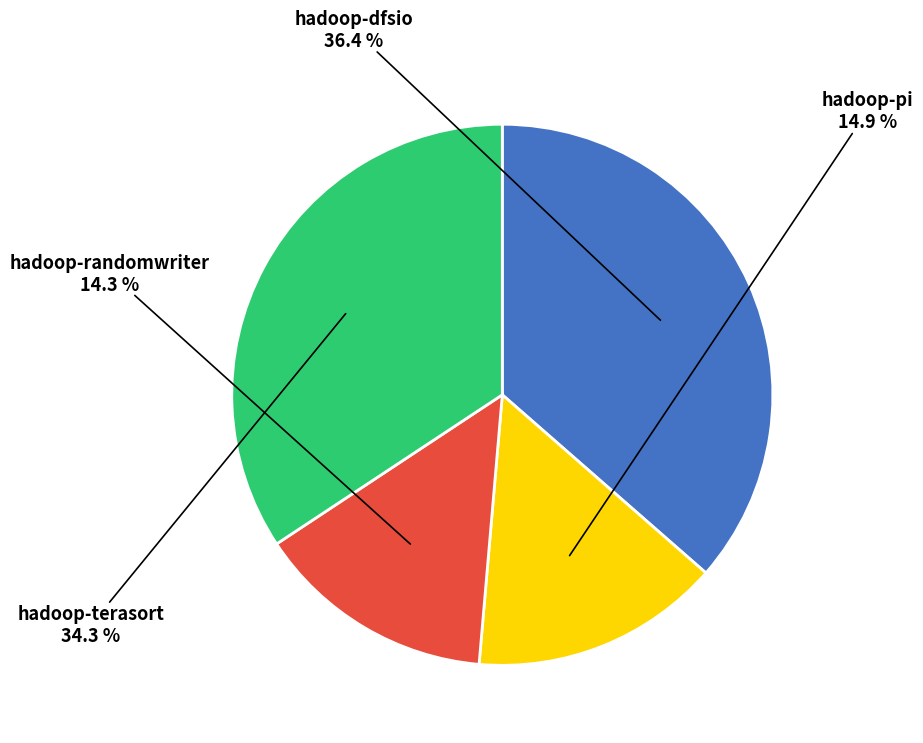

What is the smallest slice in the pie chart?

hadoop-randomwriter